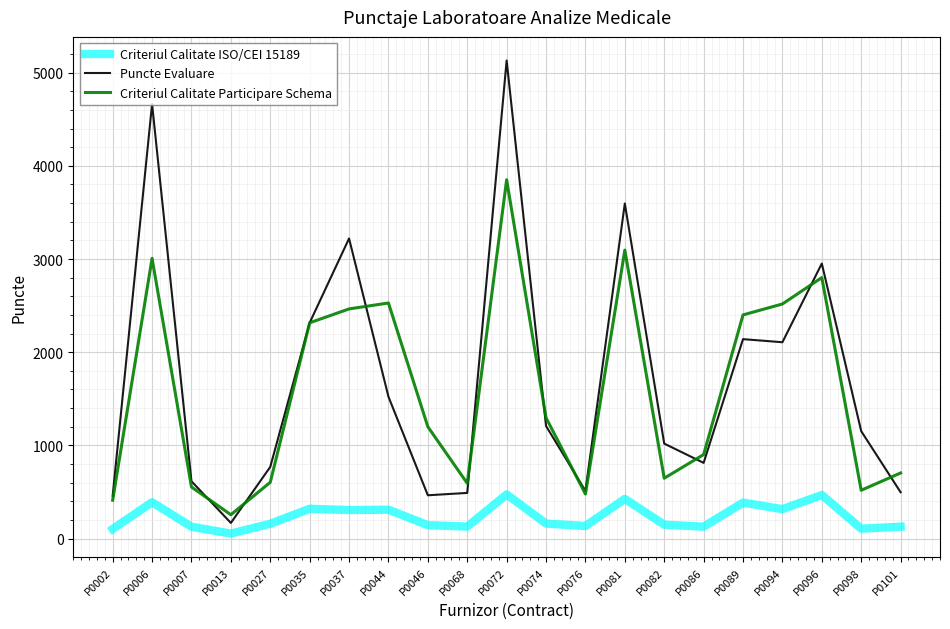

Is it true that Criteriul Calitate Participare Schema equals 2092.6 at P0046?

False